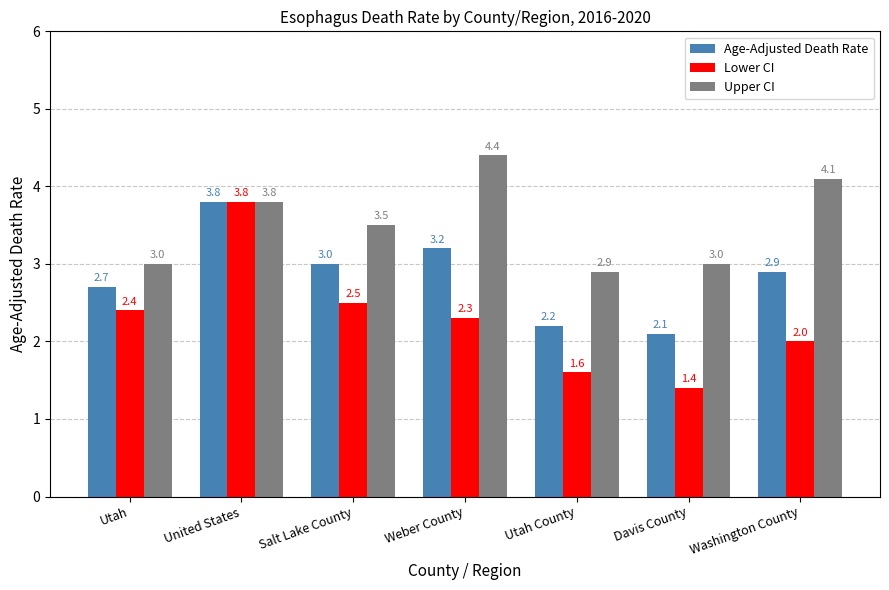

What is the difference between the Age-Adjusted Death Rate values at United States and Washington County?

0.9